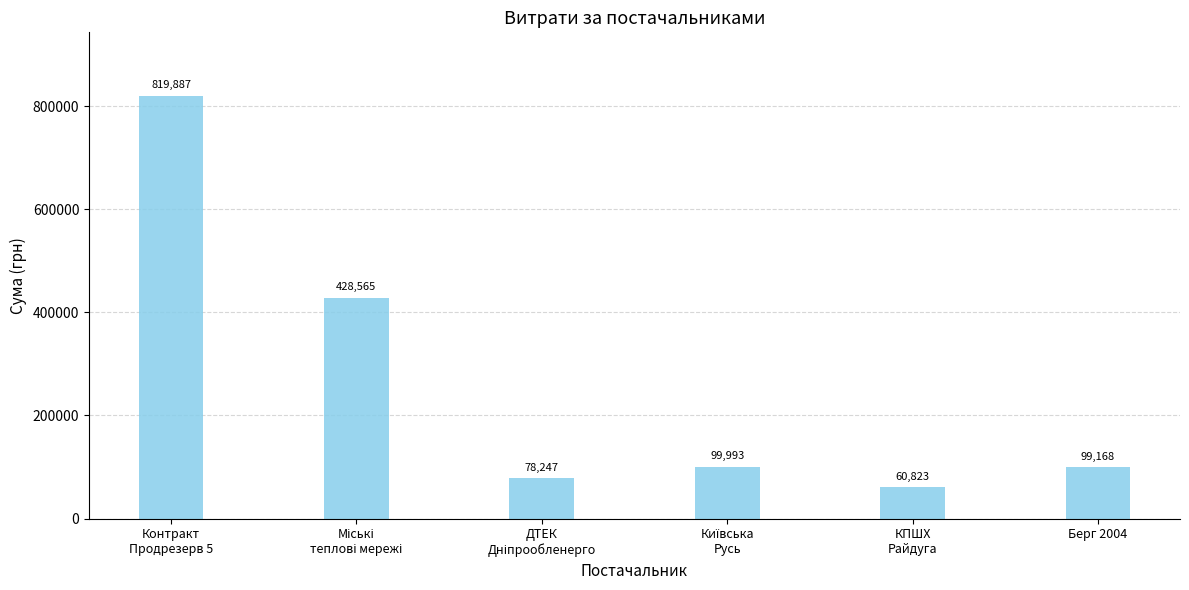

What is the difference between the second highest and minimum values?

367742.0